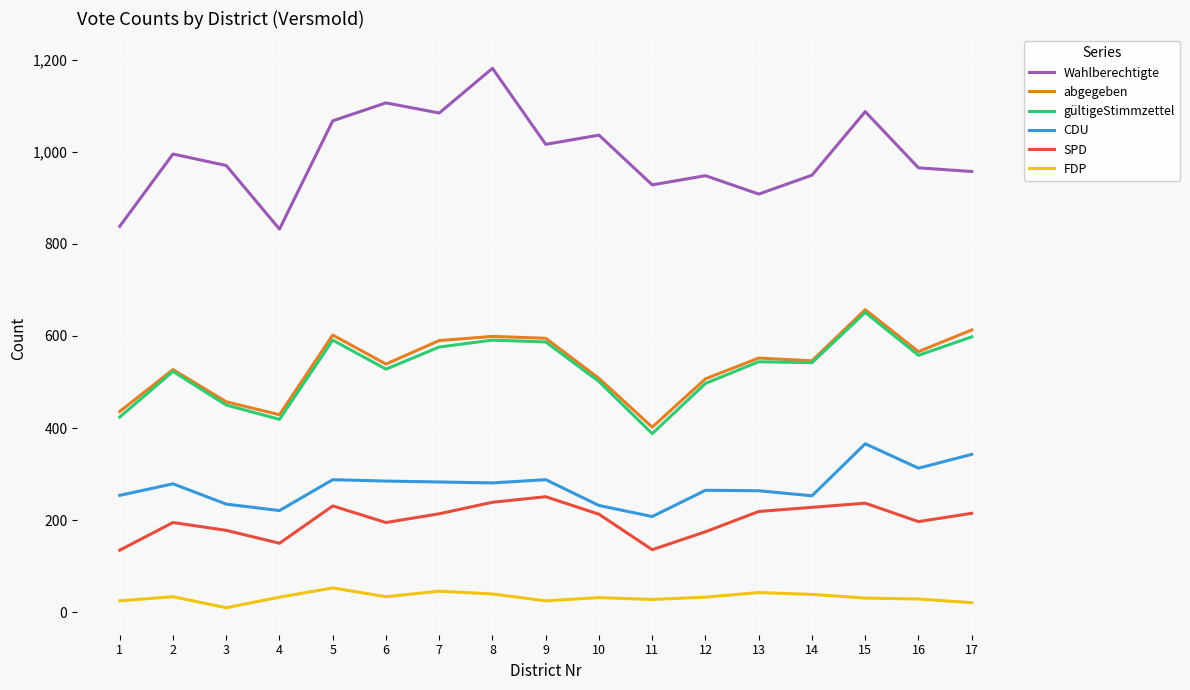

Which category has the lowest value across all series?

3